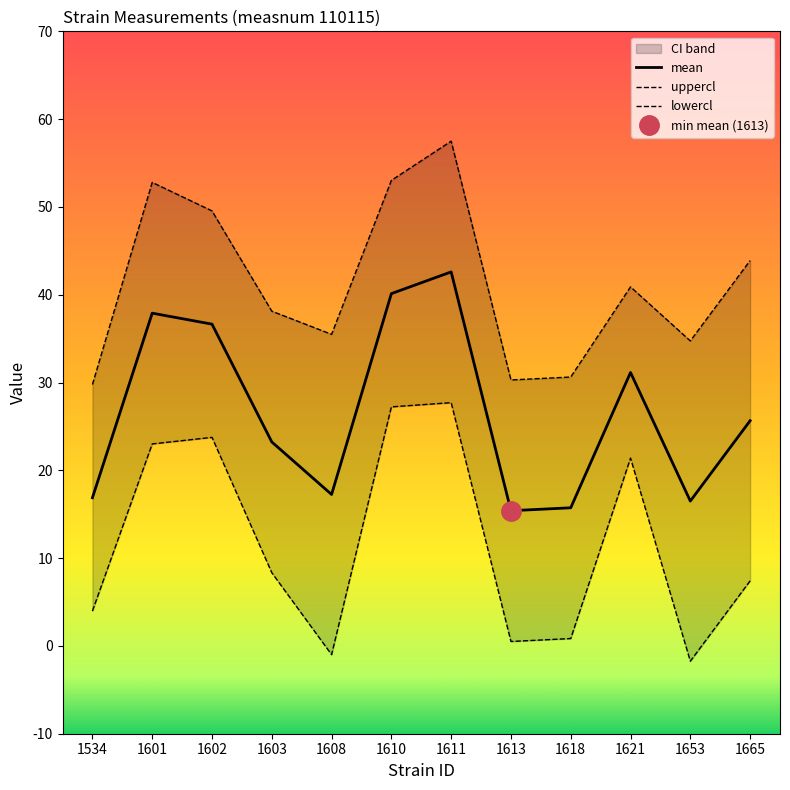

How many values in the uppercl series exceed 40?

6